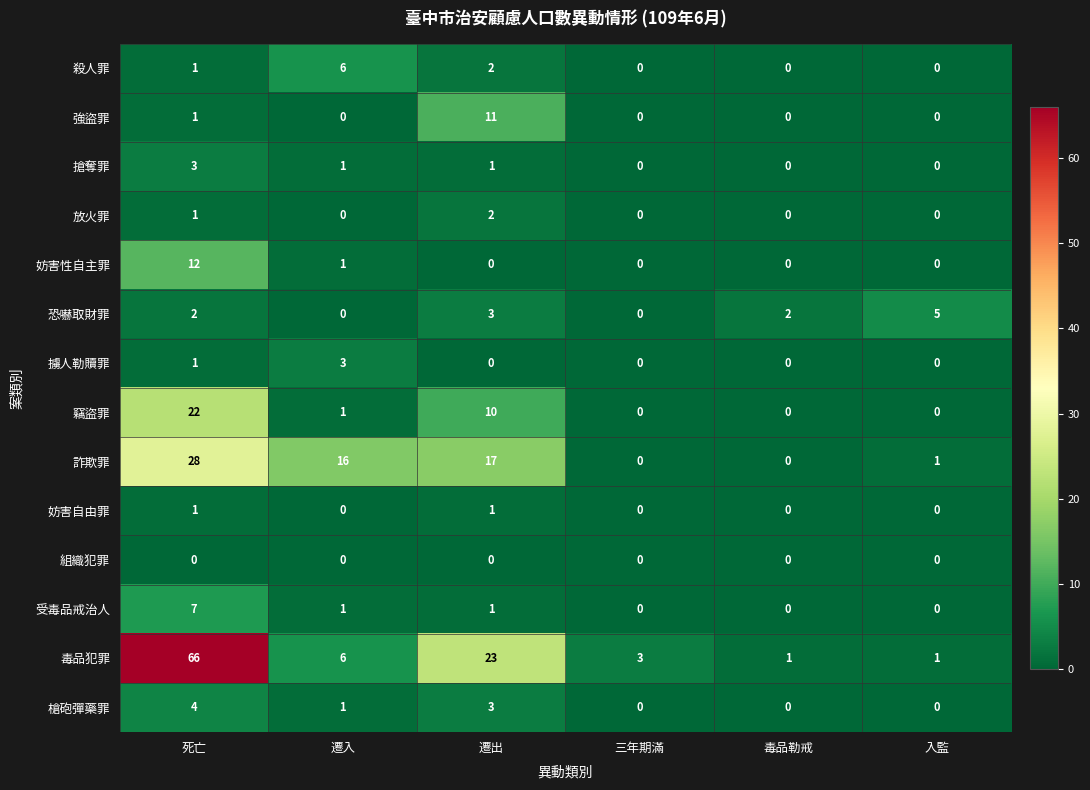

Which series has the largest total across all categories?

毒品犯罪